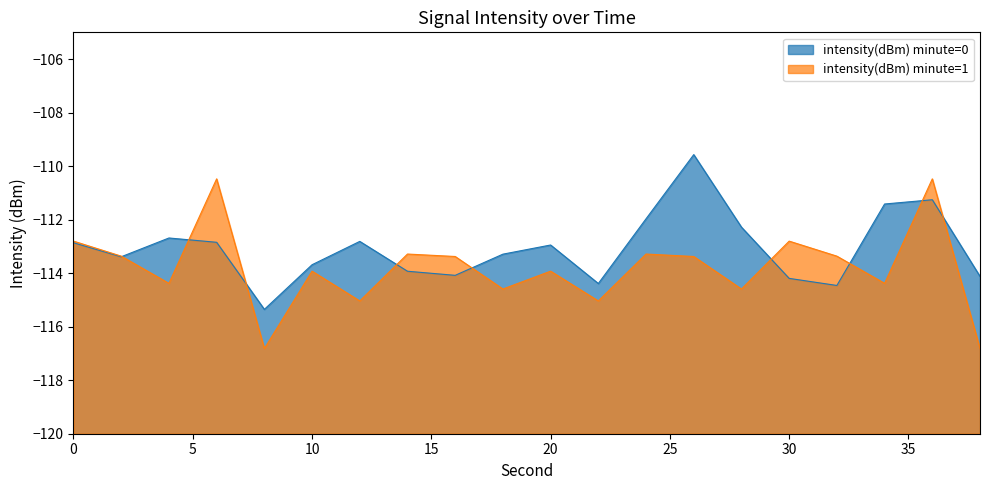

Count the number of data series in this chart.

2